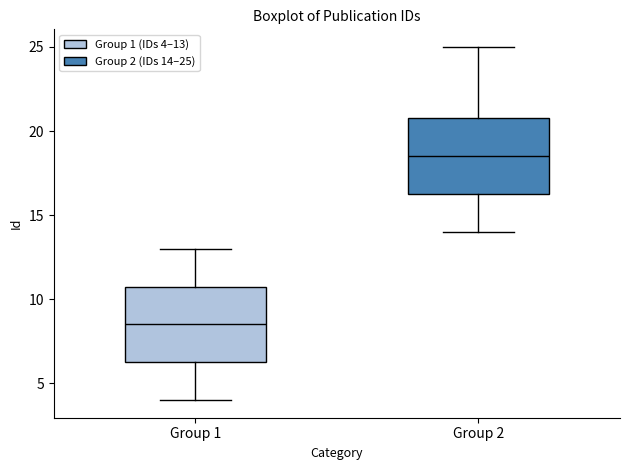

Which box's median line is the lowest?

Group 1